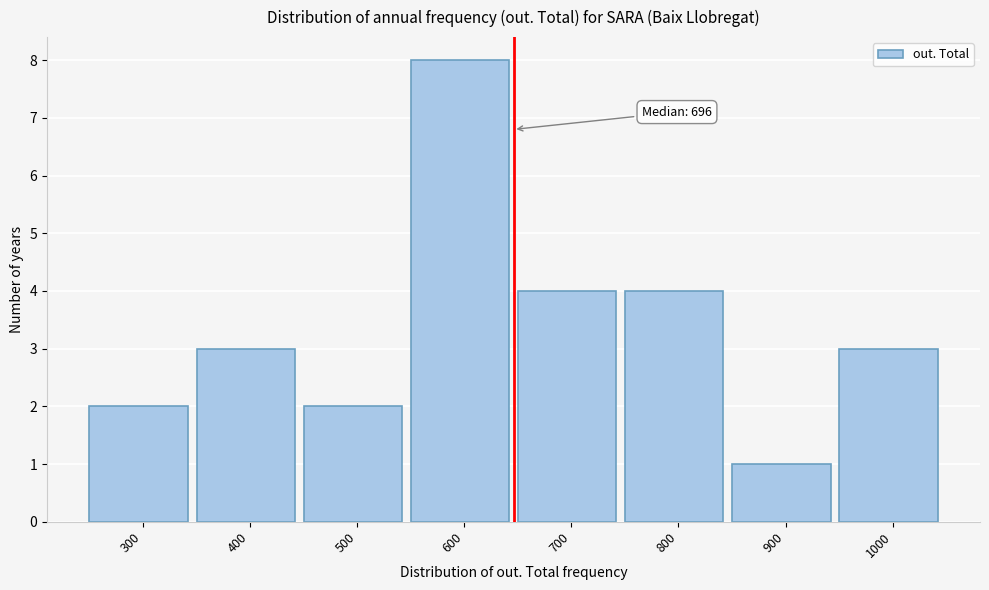

Reading left to right, list all the values displayed in this chart.

2	3	2	8	4	4	1	3